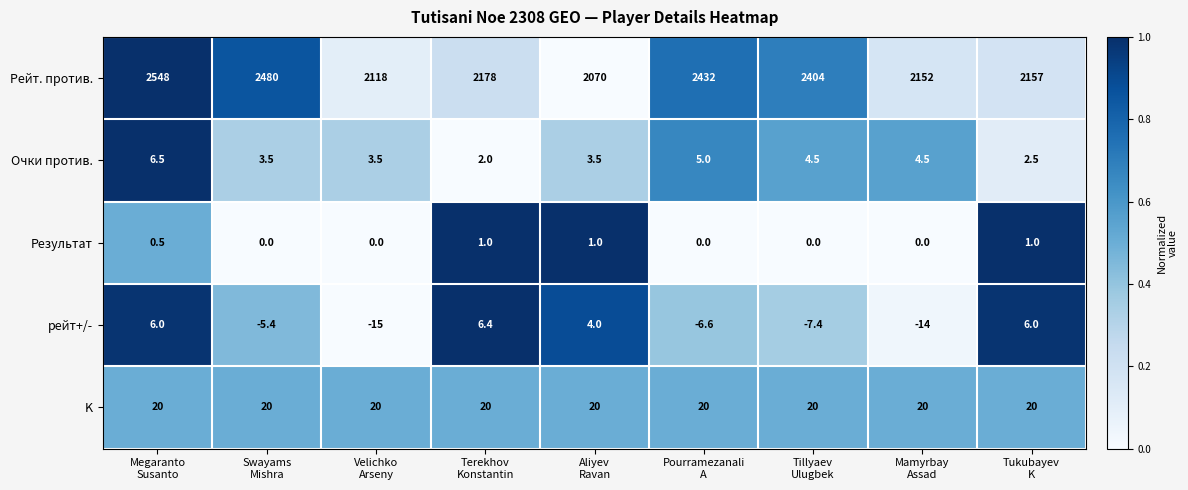

Which series has the largest range (max minus min)?

Рейт. против.